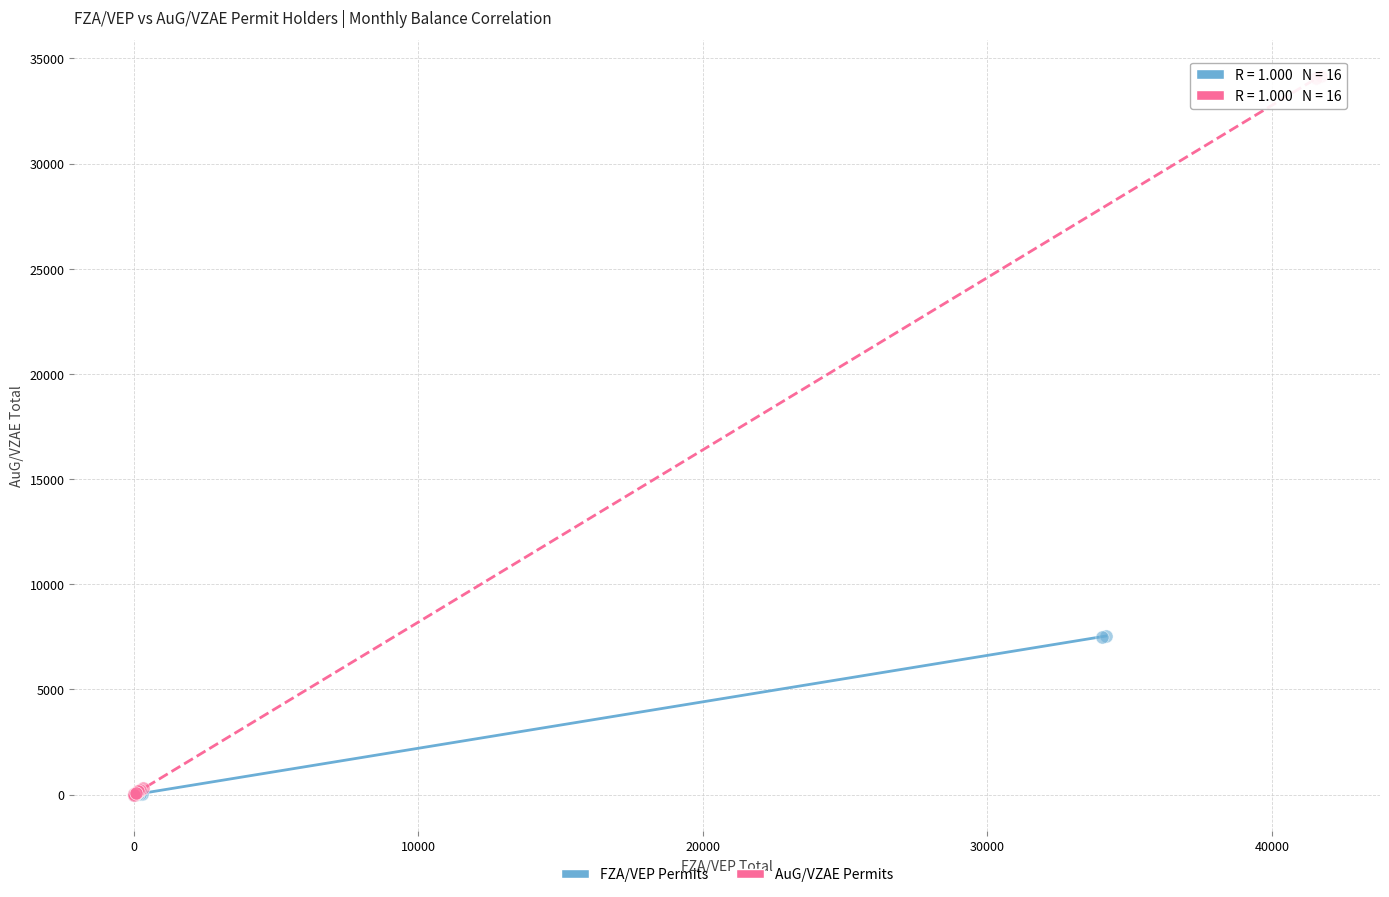

Which series reaches the maximum Y coordinate?

AuG/VZAE Permits